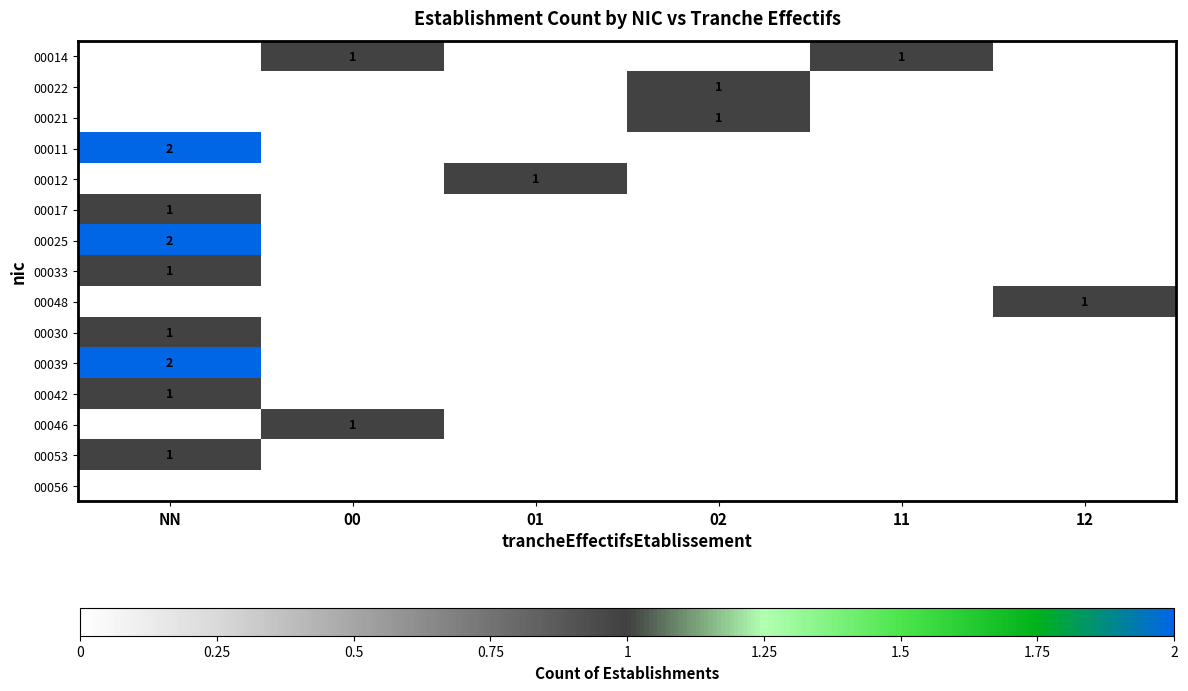

The value of 00014 at 00 is 2. True or false?

False